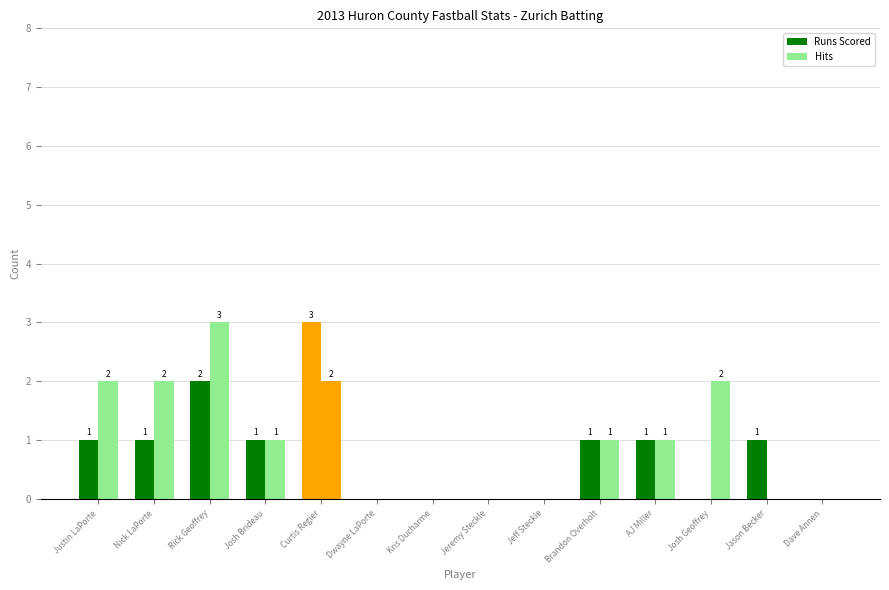

How many data points does each series have?

14